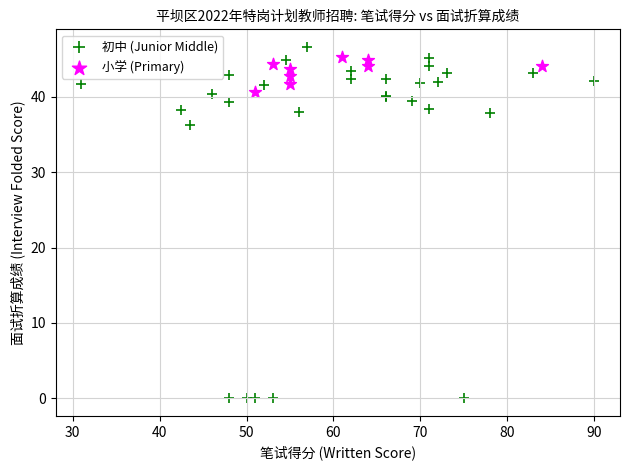

Which series has the largest Y range (max minus min)?

初中 (Junior Middle)